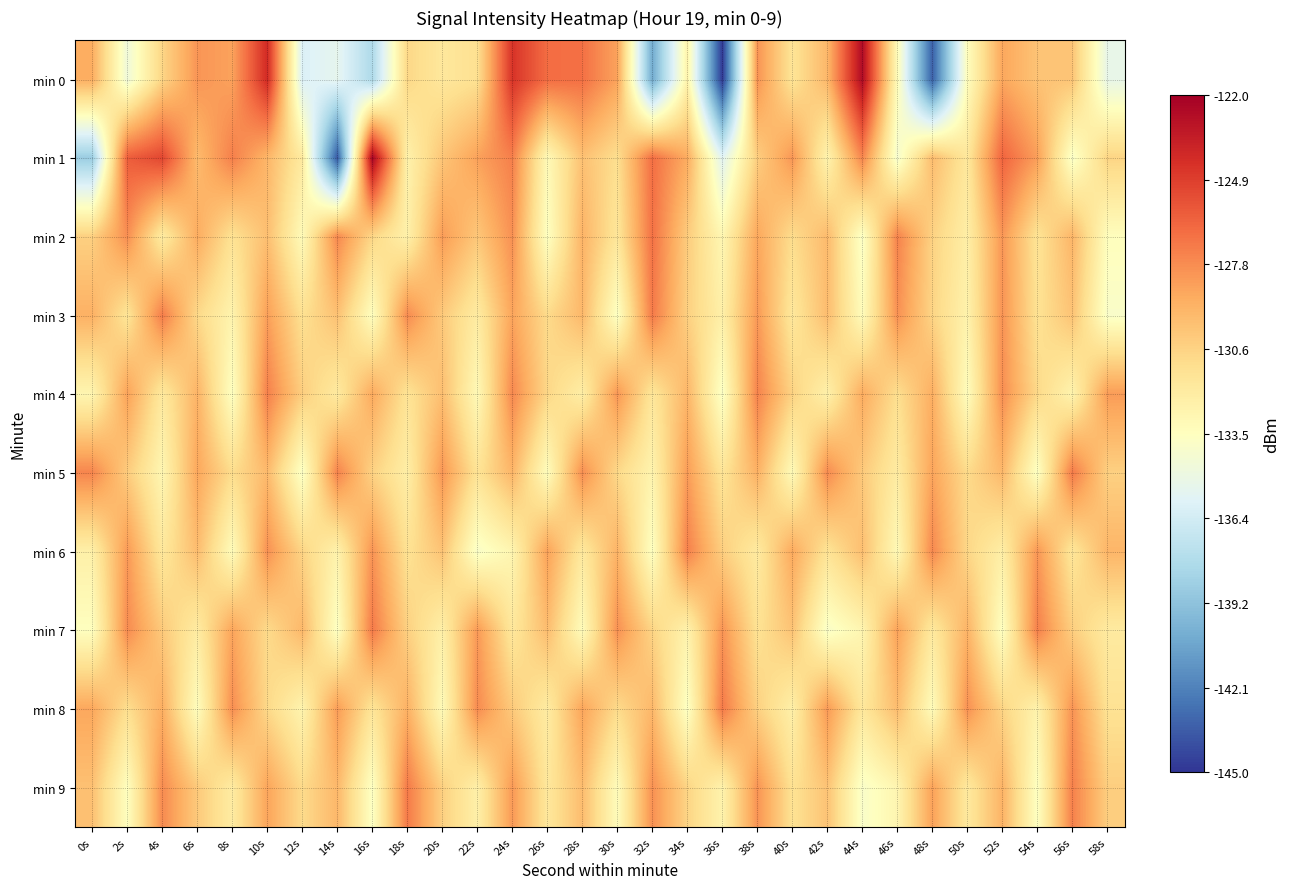

How many data points does each series have?

30